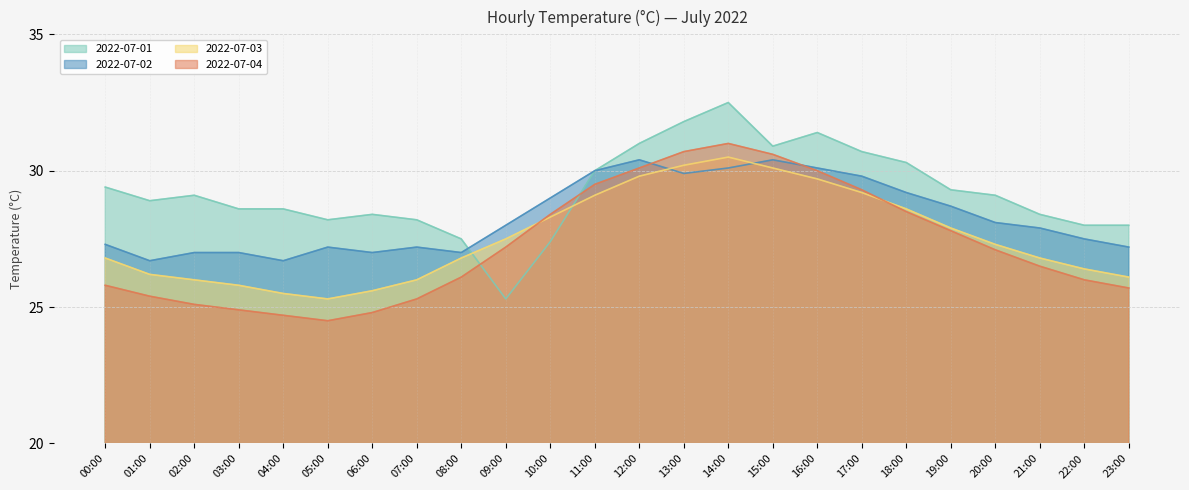

What is the label of the 10th point from the right?

14:00